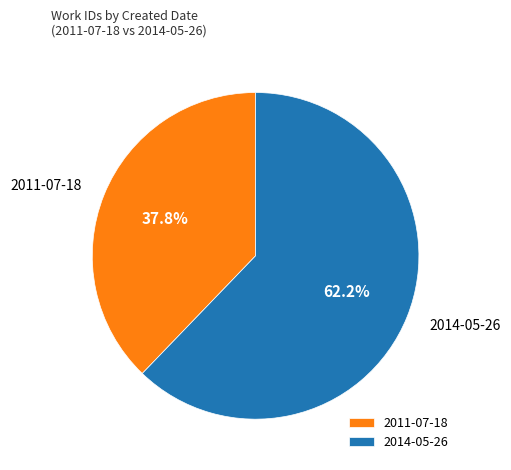

To the nearest percent, what percentage of the pie is 2014-05-26?

62%